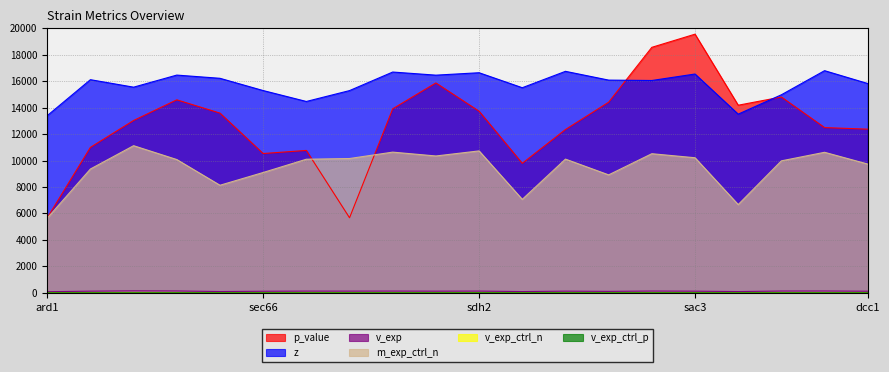

At which category is the sum across all series the highest?

sac3